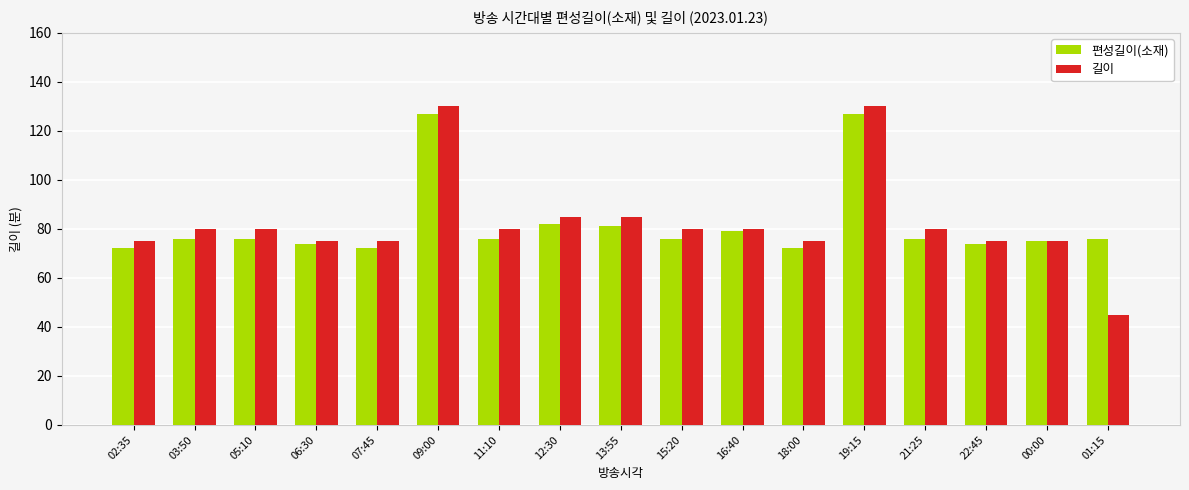

Which category has the lowest value in the 길이 series?

01:15